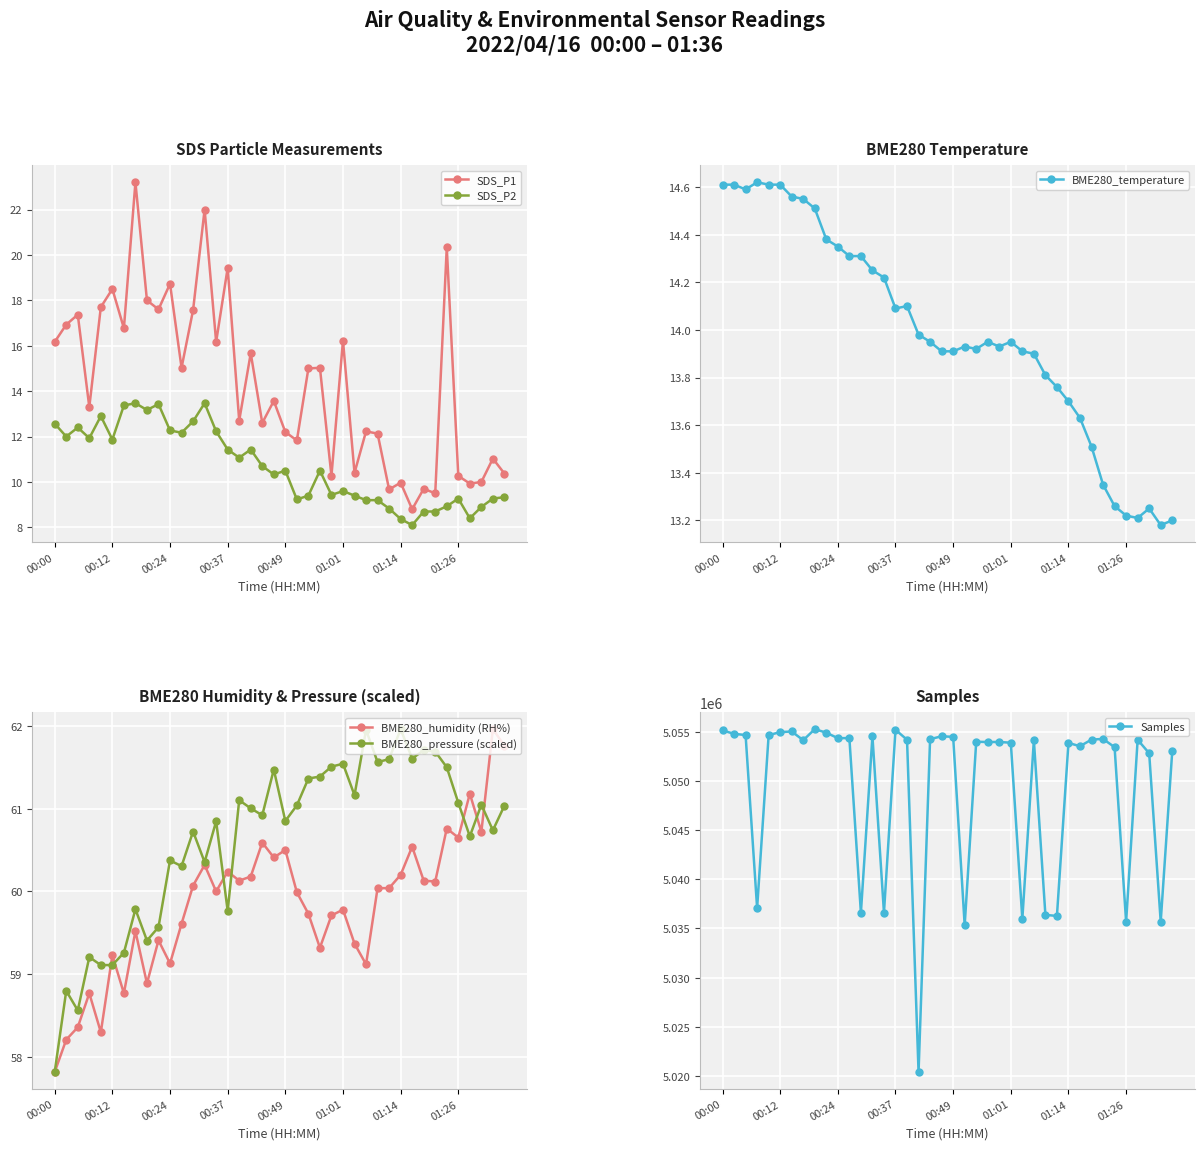

At which label does BME280_humidity (RH%) reach its minimum?

00:00